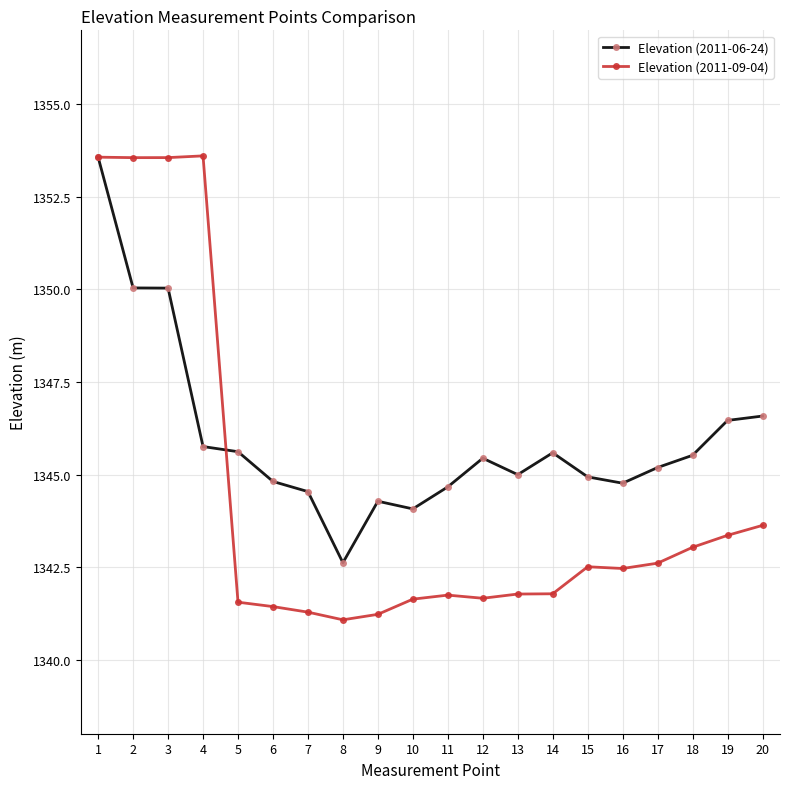

True or false: Elevation (2011-06-24) has a value of 1345.4 at 12.

True